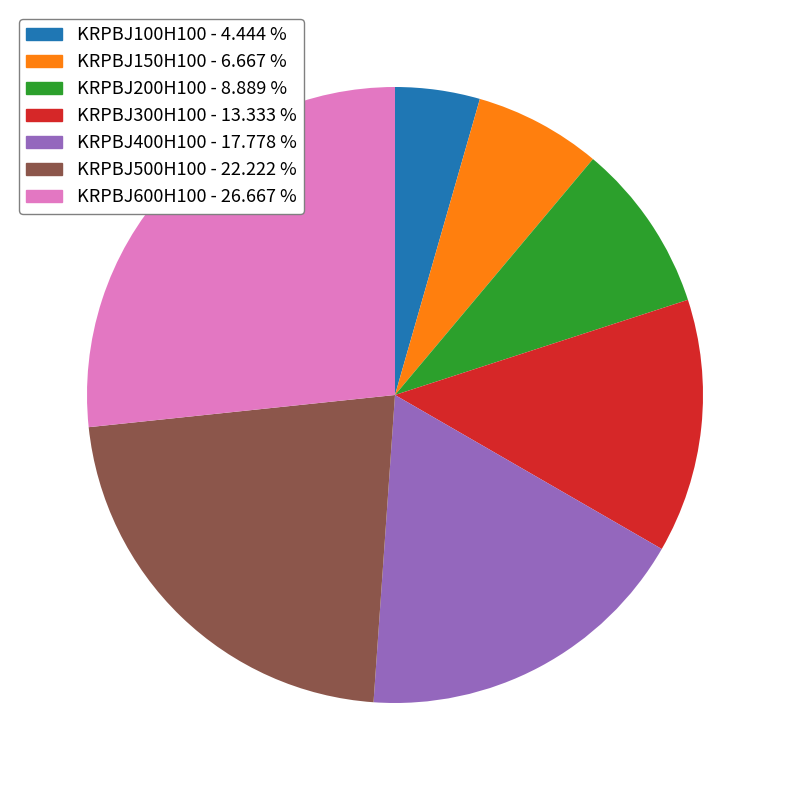

Rank the categories by value from lowest to highest.

KRPBJ100H100, KRPBJ150H100, KRPBJ200H100, KRPBJ300H100, KRPBJ400H100, KRPBJ500H100, KRPBJ600H100